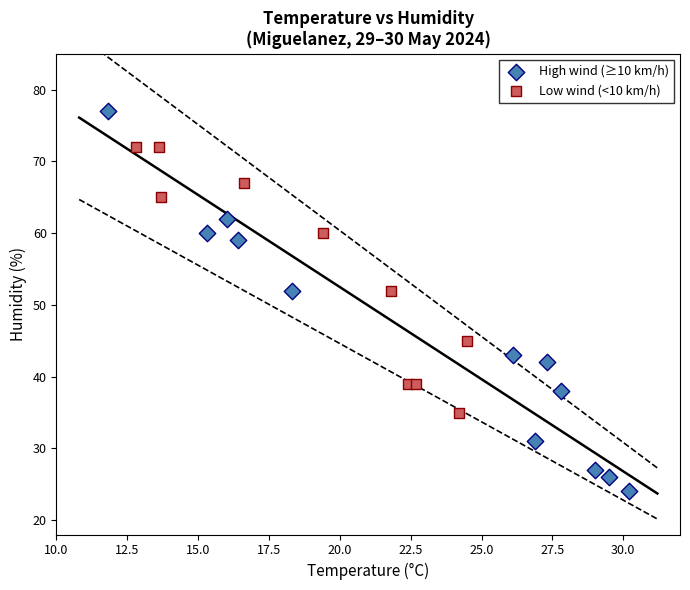

Which series reaches the minimum Y coordinate?

High wind (≥10 km/h)